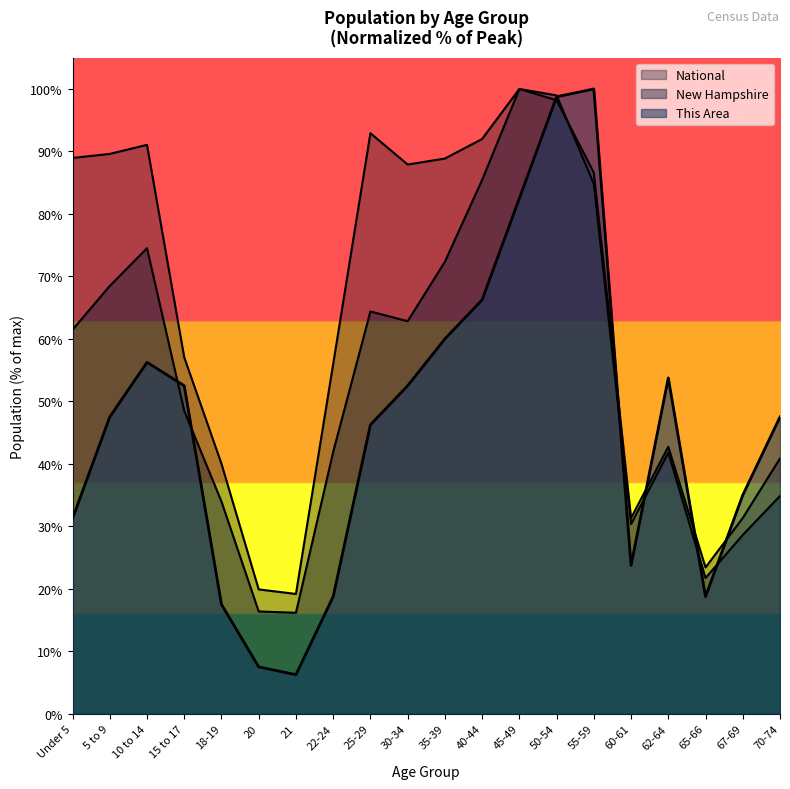

Is the value of New Hampshire at 50-54 greater than the value of This Area at 70-74?

Yes